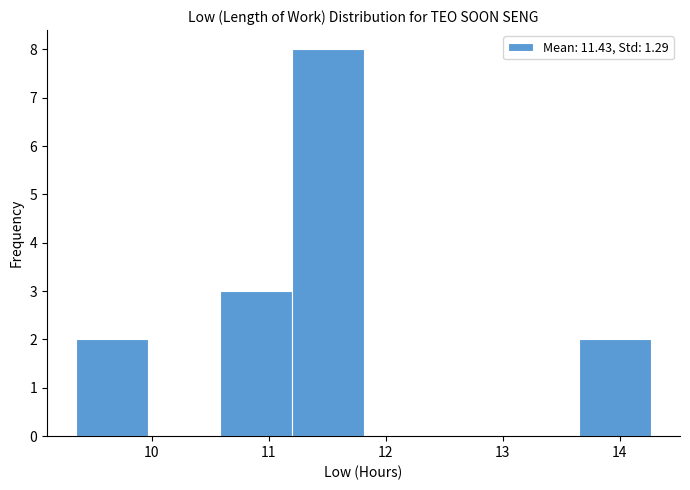

Which range on the x-axis has the tallest bar?

11.2 to 11.8